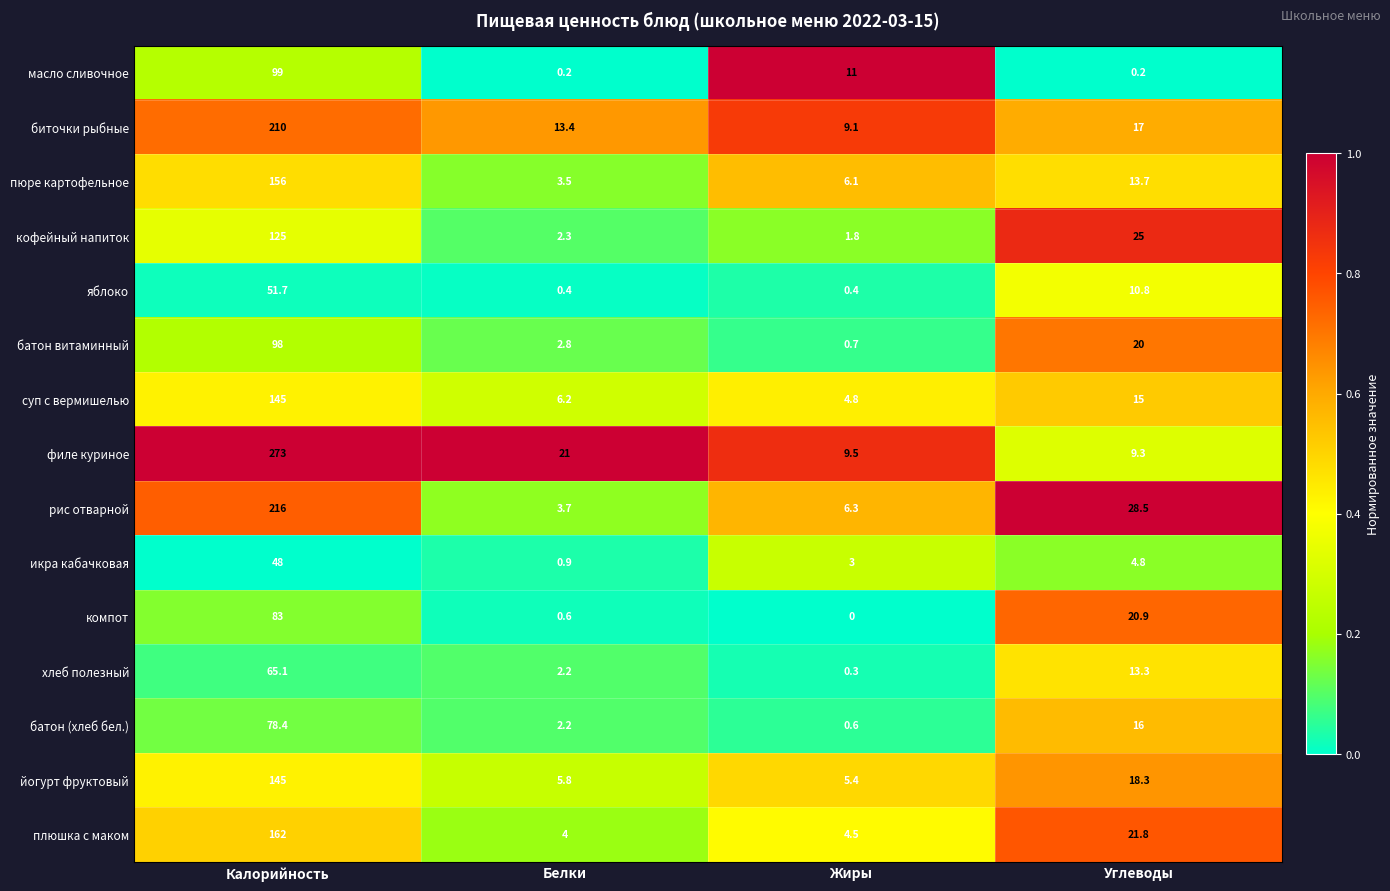

Which series changed the most between Белки and Углеводы?

рис отварной